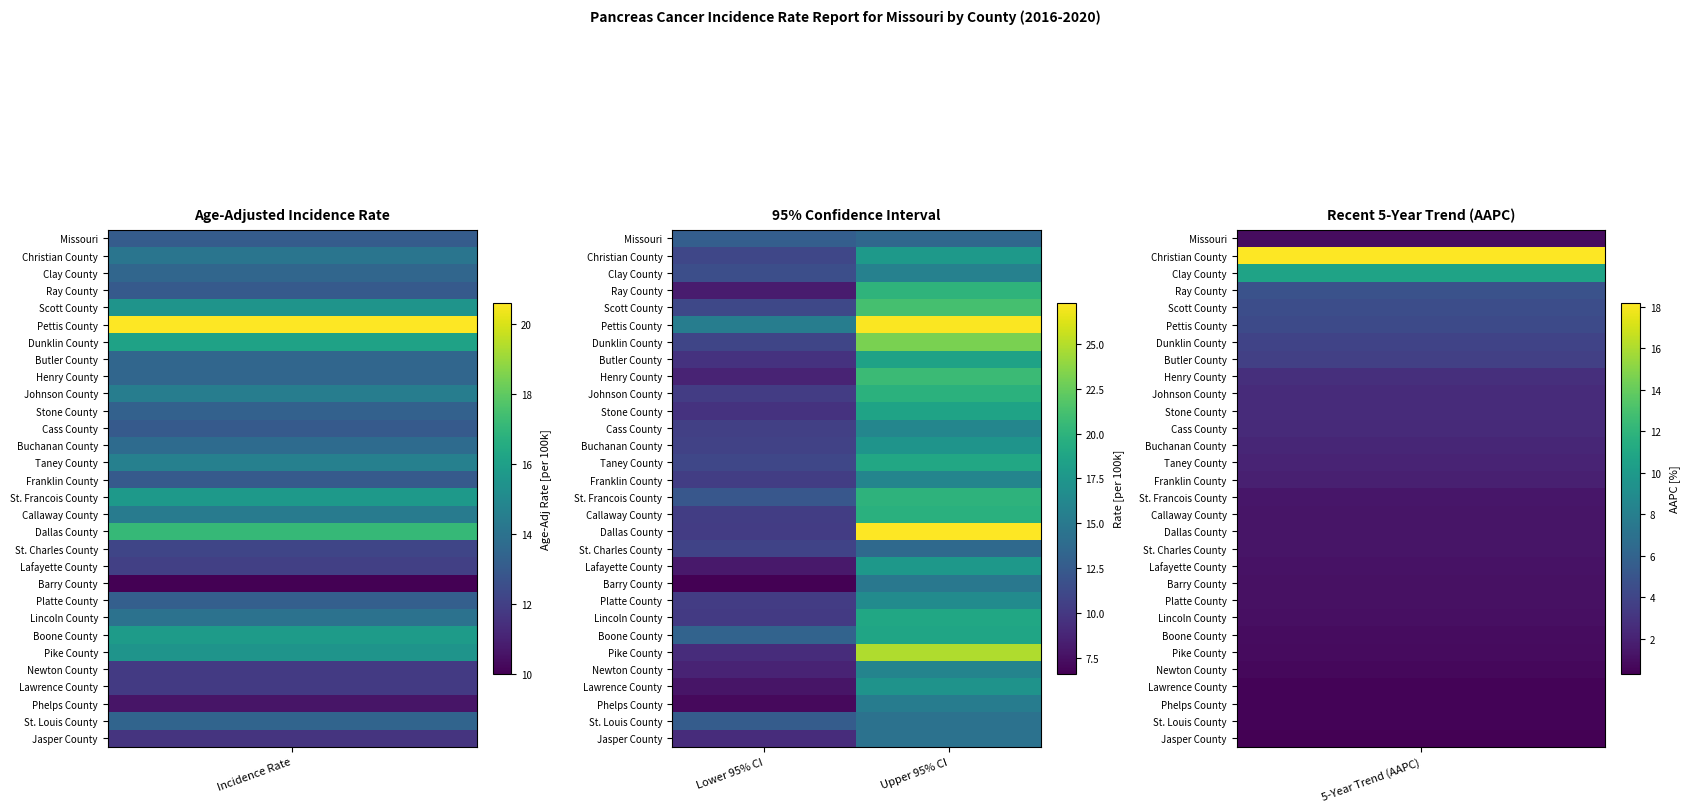

What is the maximum value shown in the chart?

27.3